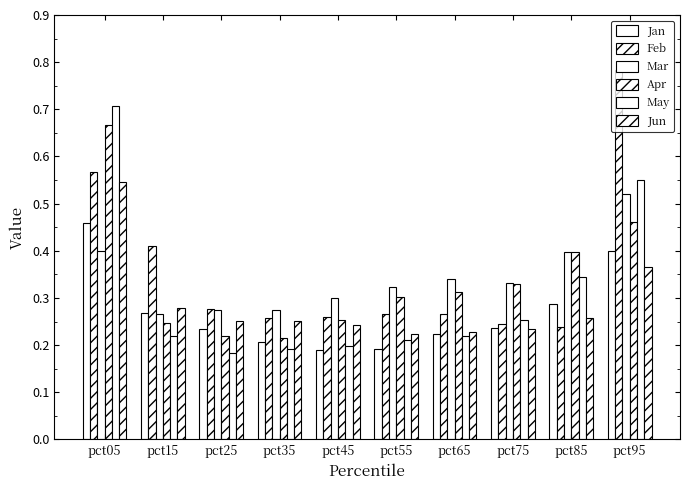

Which series has the largest range (max minus min)?

Feb